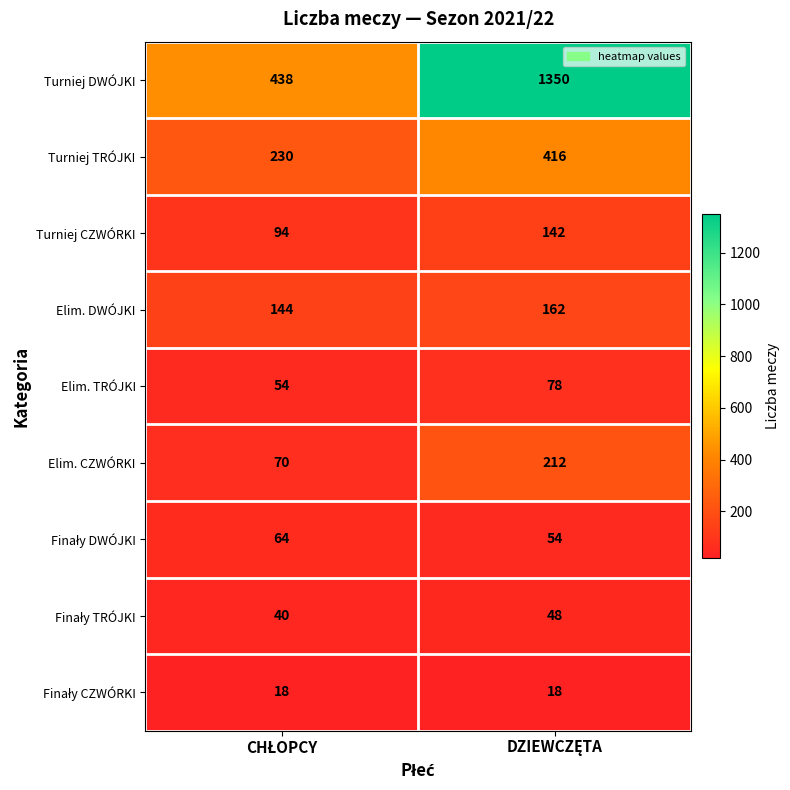

What is the average value of the Turniej DWÓJKI series?

894